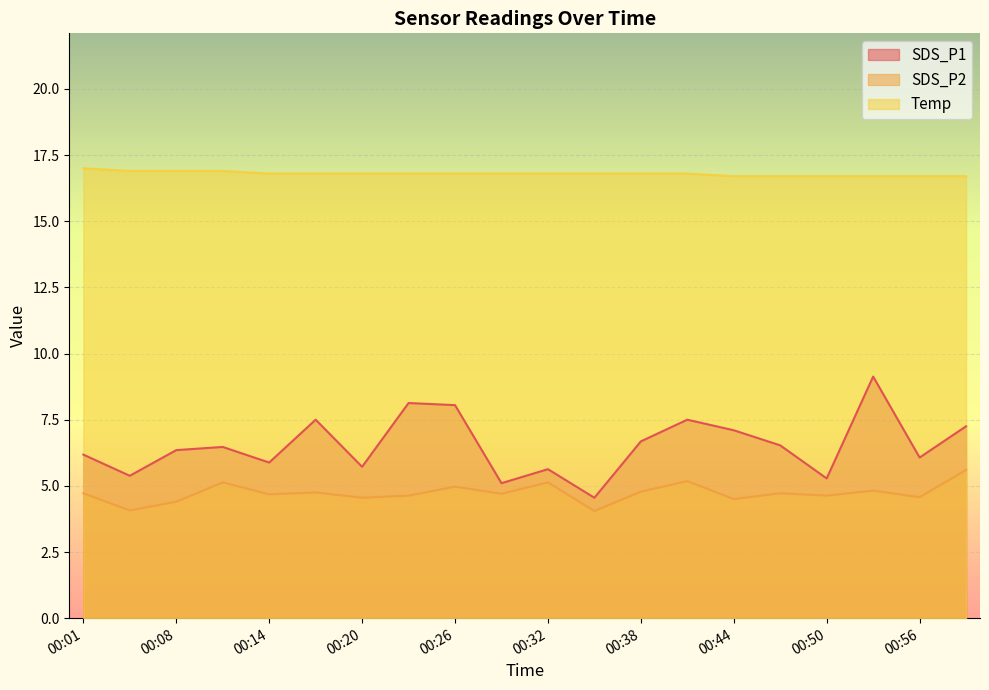

What is the difference between the maximum and second lowest values in the SDS_P2 series?

1.5